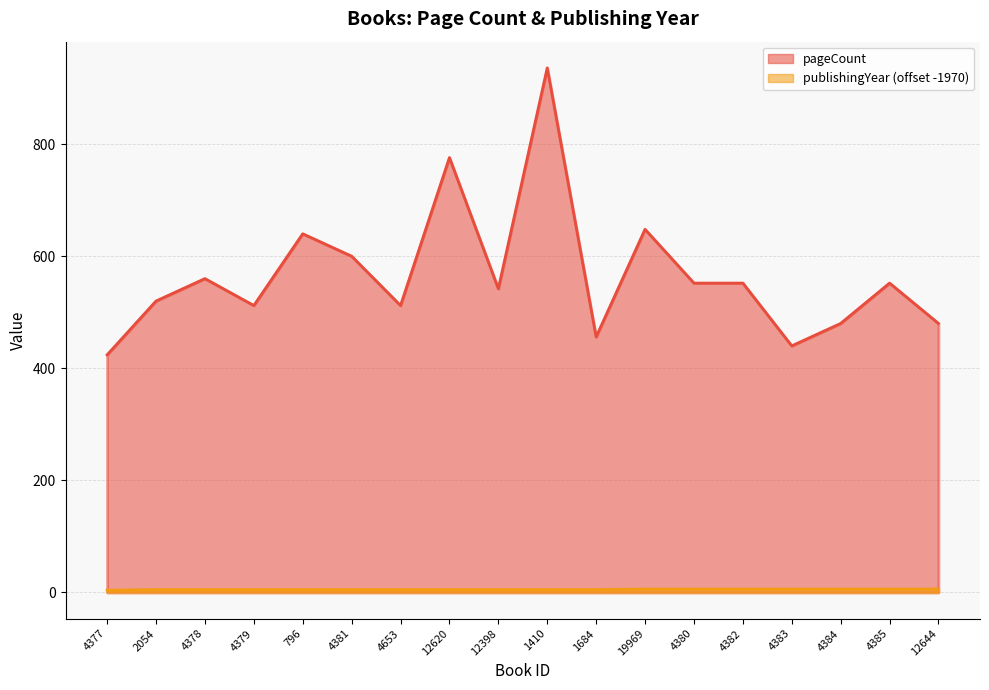

True or false: publishingYear and pageCount cross at least once.

False